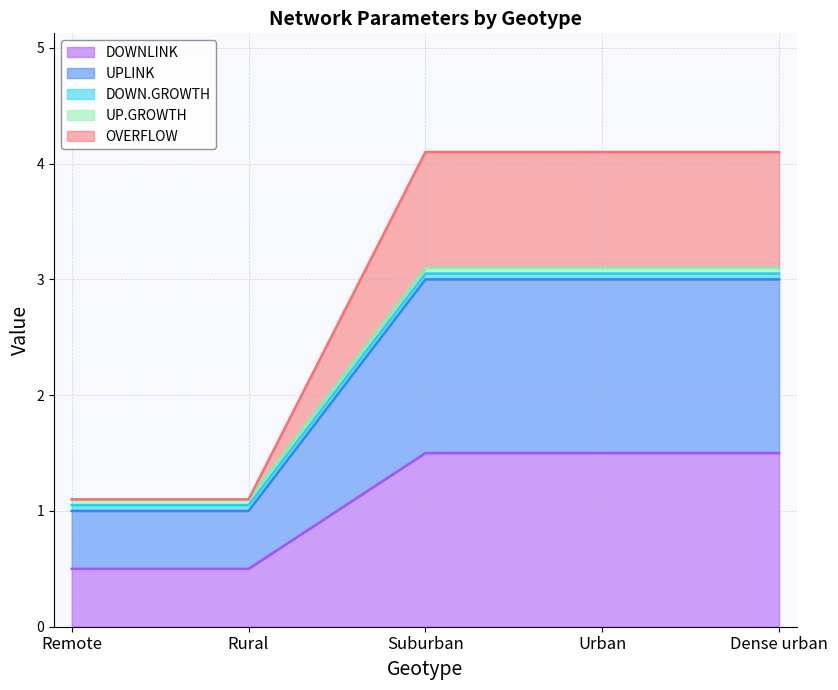

True or false: DOWNLINK and UPLINK intersect in this chart.

False